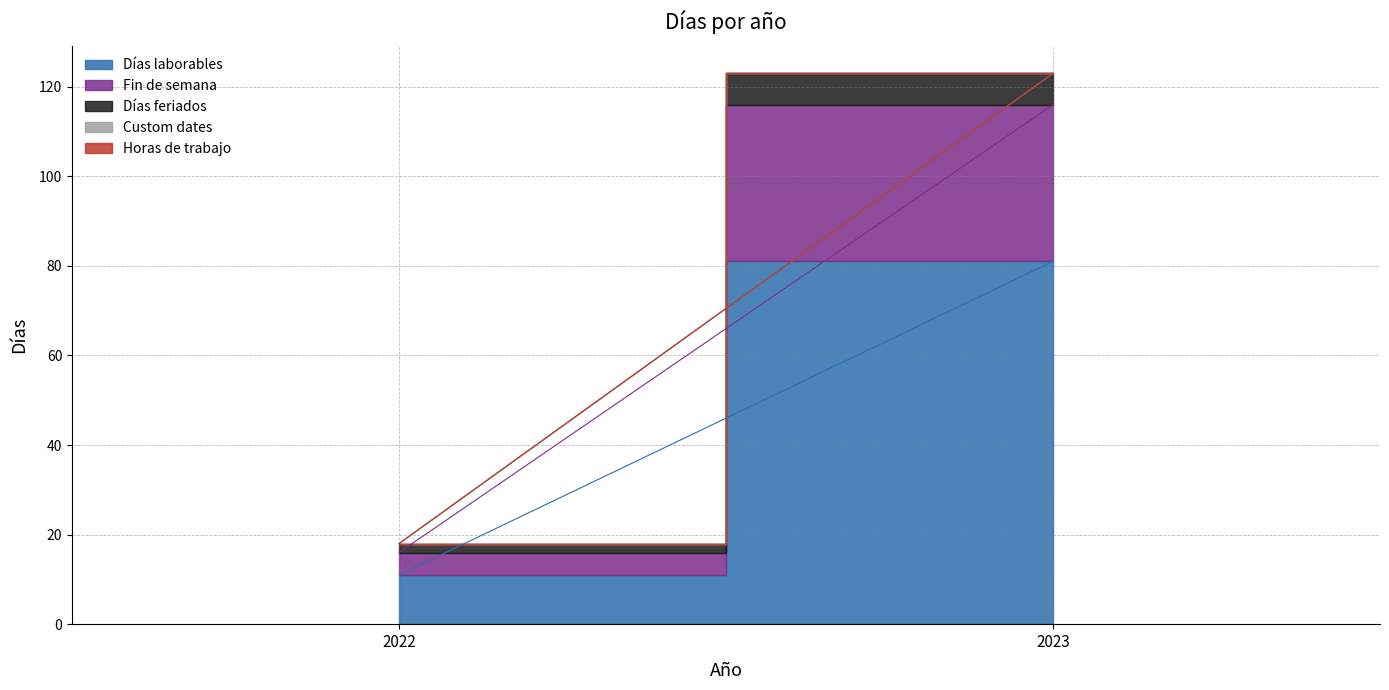

How many values in the Días feriados series are below 7?

1